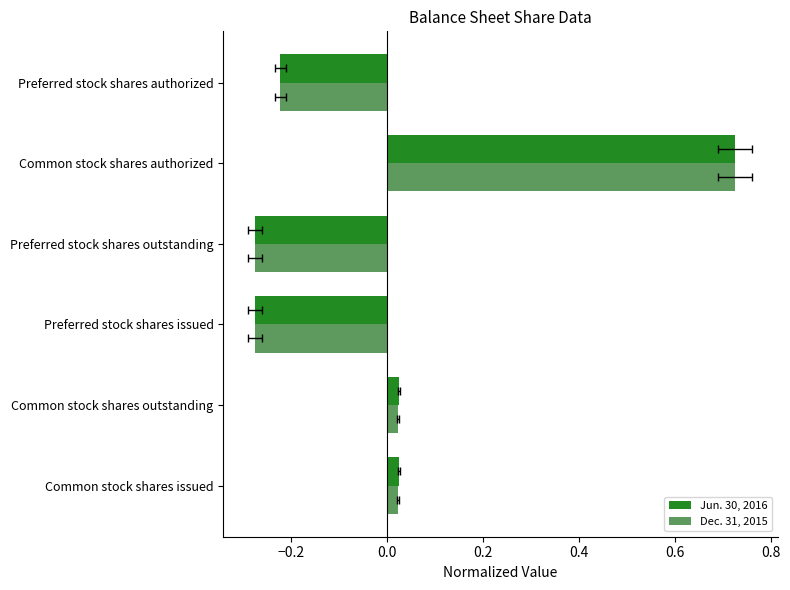

How many bars are there in total?

12